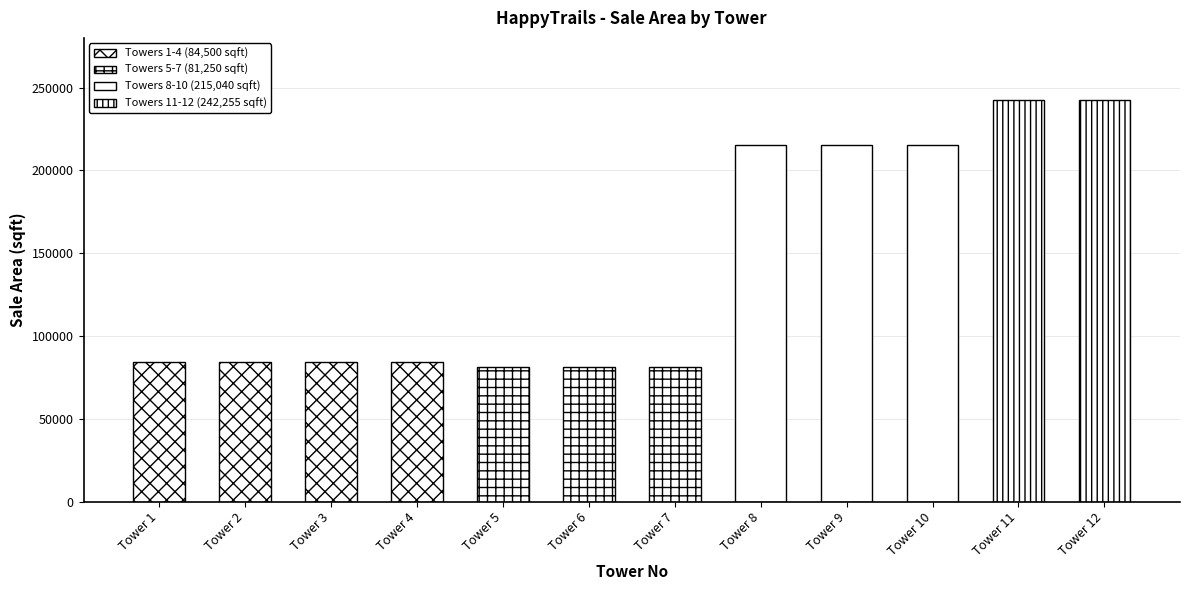

What is the value of the 4th bar from the left?

84500